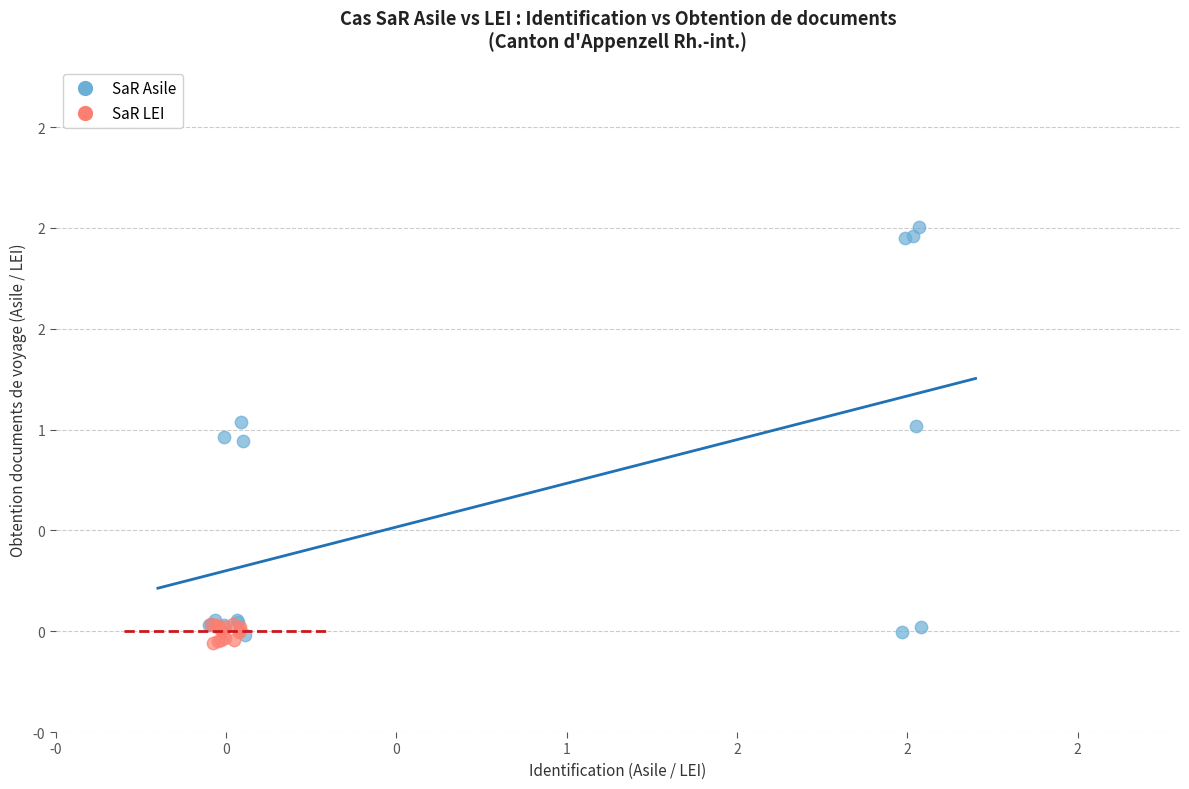

What are all the series names shown in the legend?

SaR Asile, SaR LEI